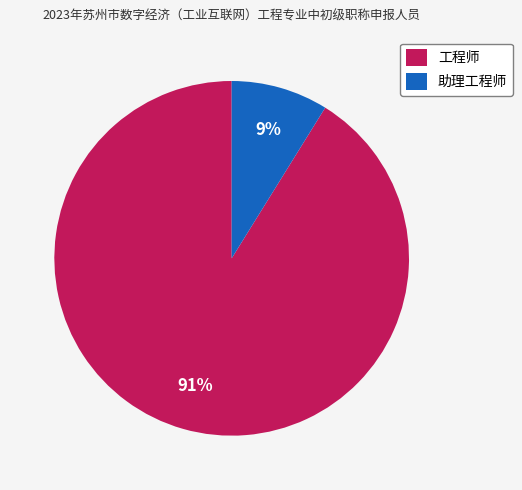

To the nearest percent, what portion does 工程师 represent?

91%